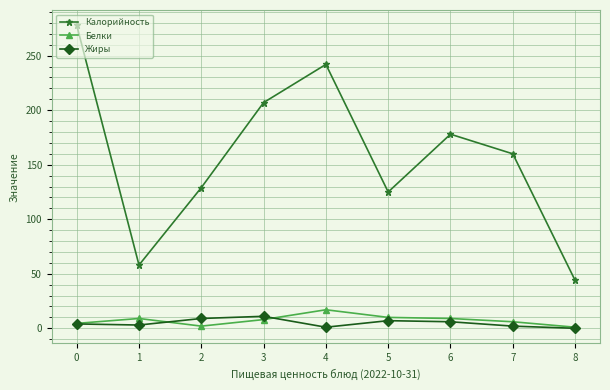

True or false: Белки and Калорийность intersect in this chart.

False